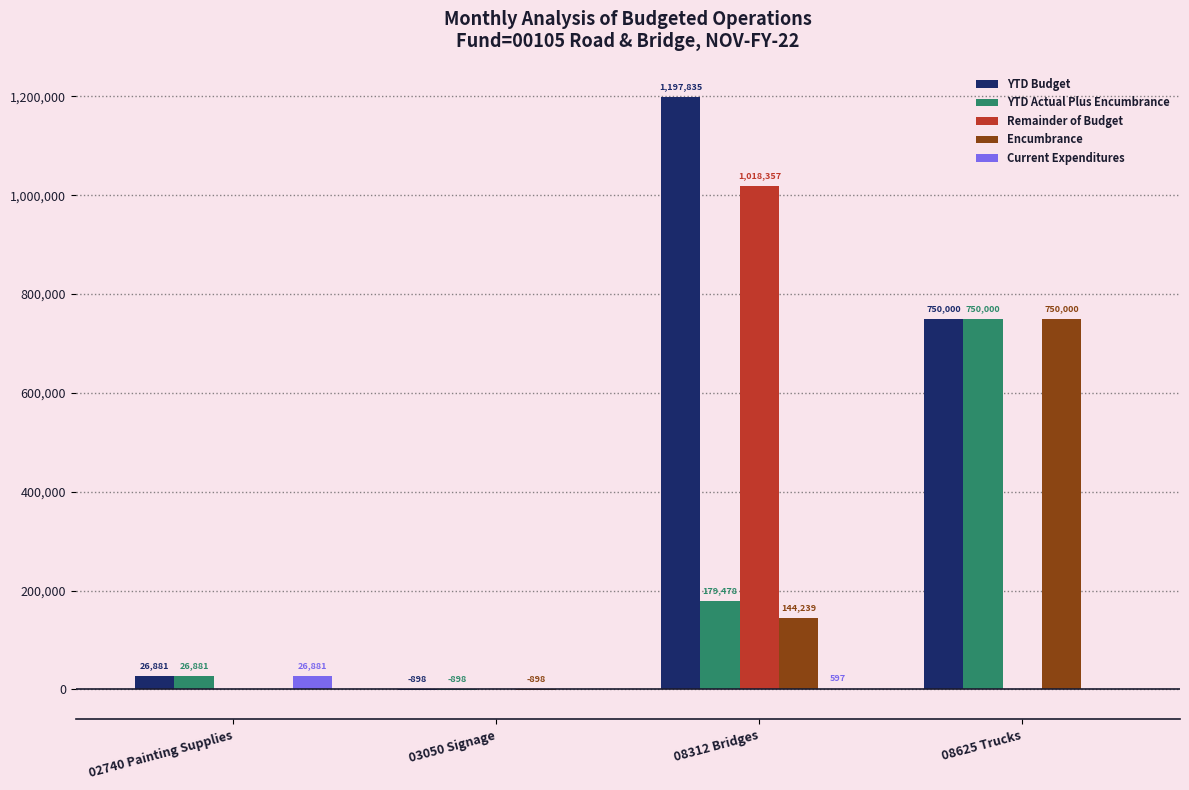

What is the spread (max minus min) of values at 03050 Signage?

898.0